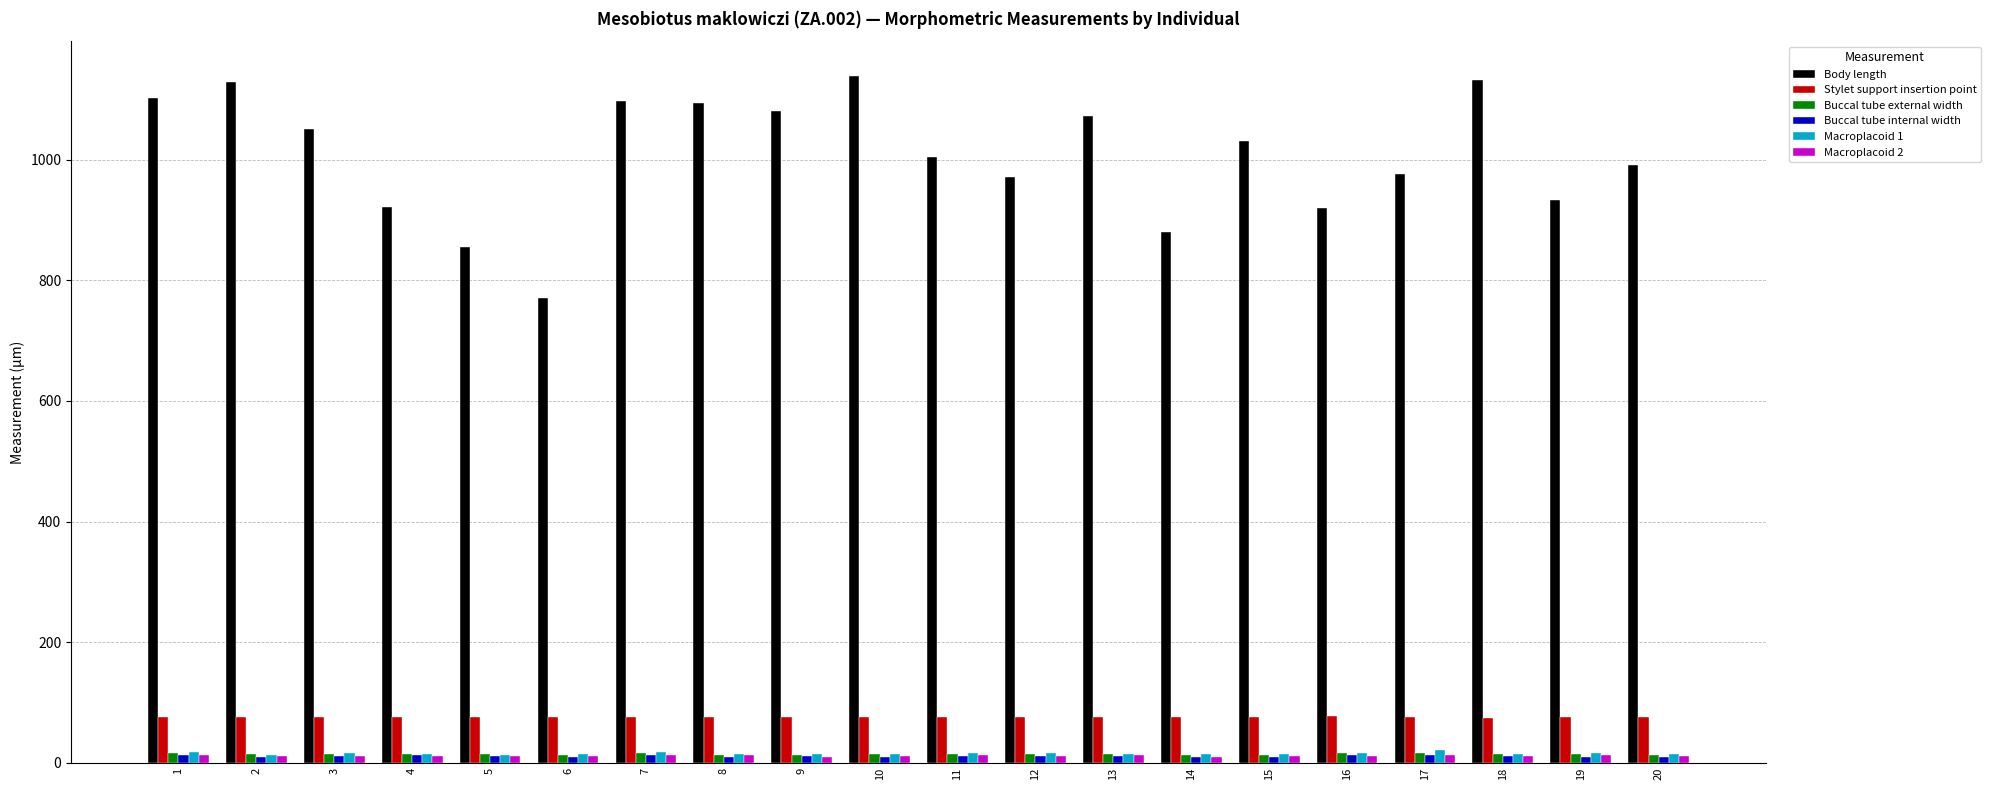

What is the lowest value of the Macroplacoid 2 series?

10.1